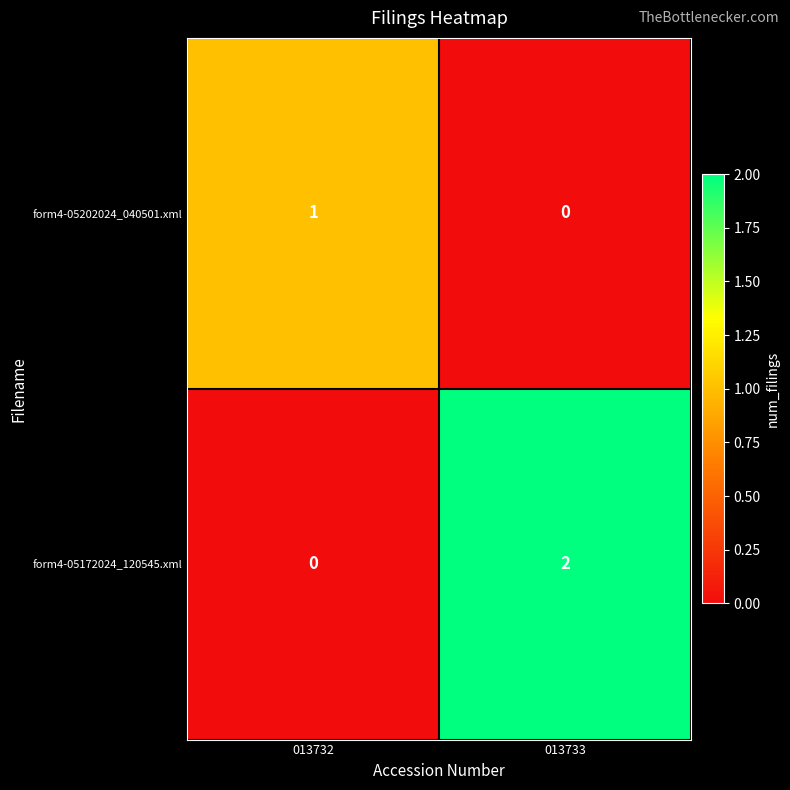

The value of form4-05172024_120545.xml at 013732 is 1. True or false?

False